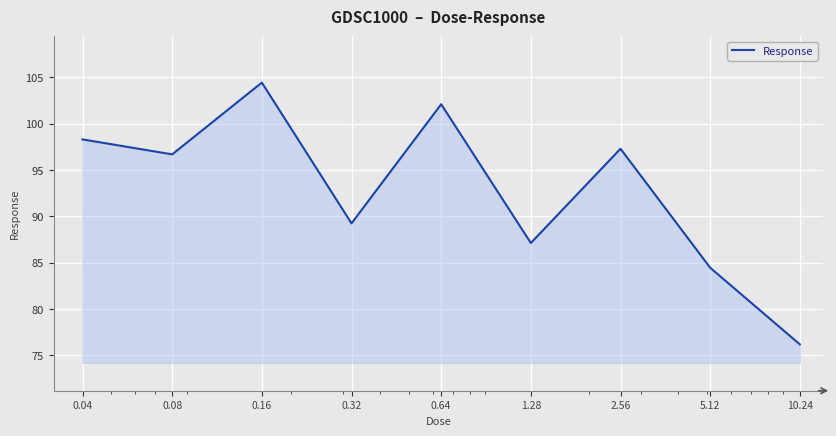

What is the minimum value shown in the chart?

76.2